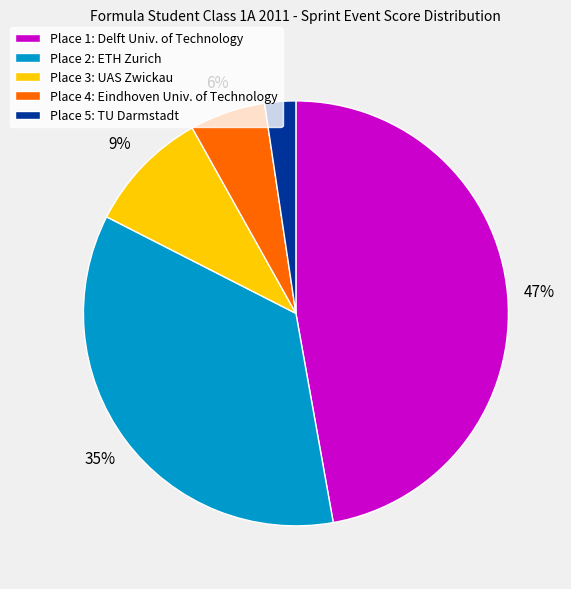

Between Place 3: UAS Zwickau and Place 5: TU Darmstadt, which is larger?

Place 3: UAS Zwickau